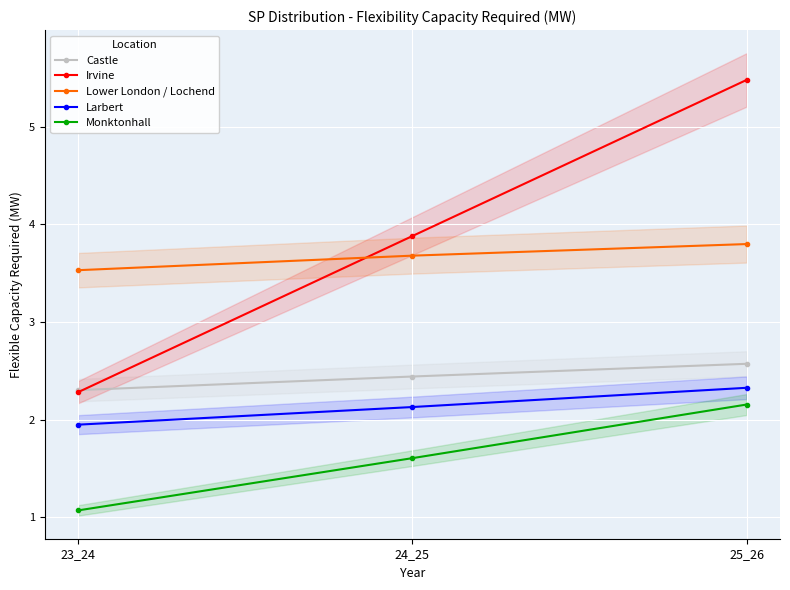

Rank the series at 24_25 from lowest to highest value.

Monktonhall, Larbert, Castle, Lower London / Lochend, Irvine